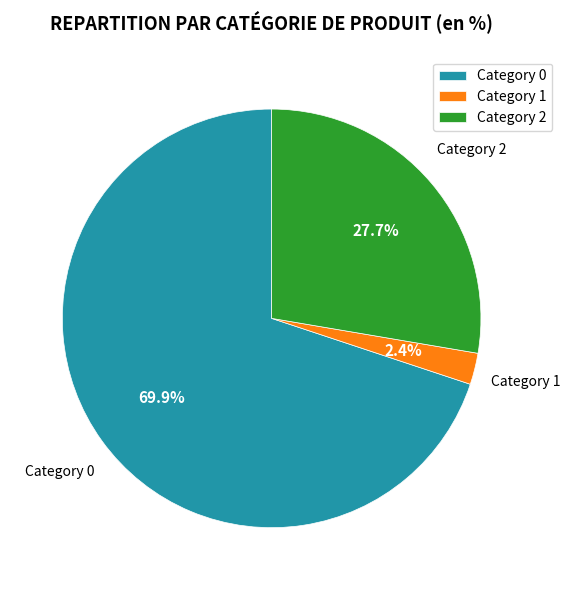

How many segments does this pie chart have?

3